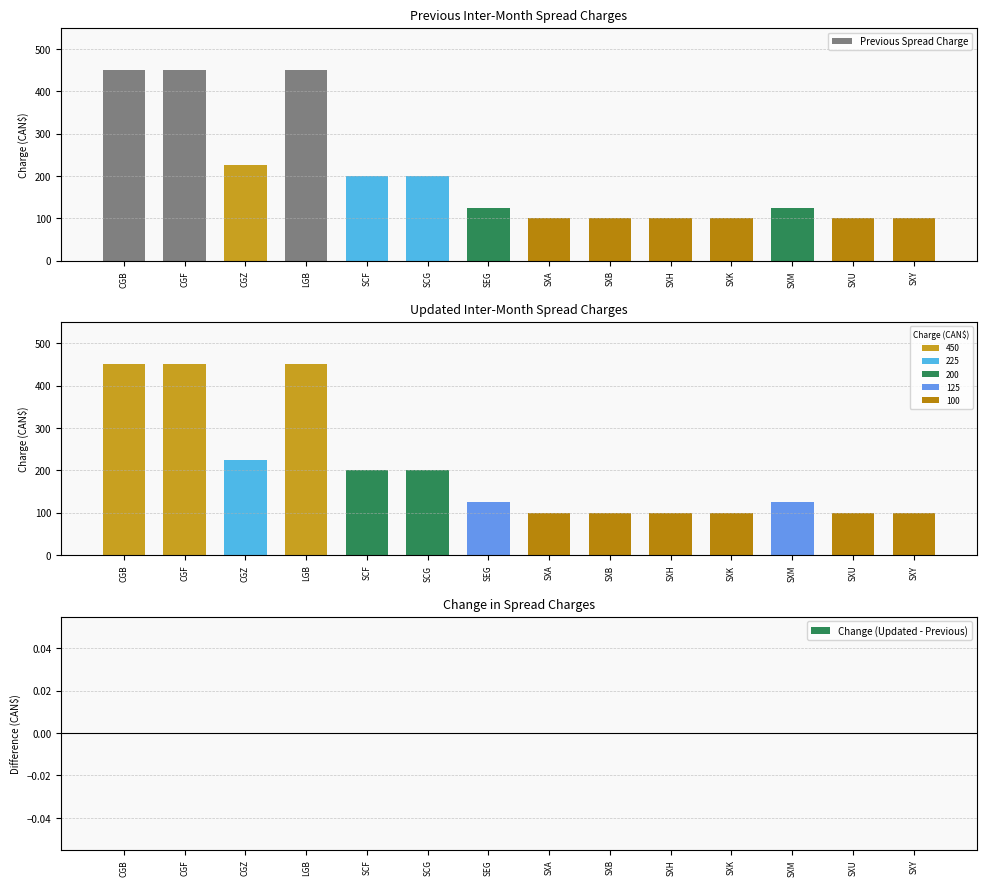

At which label is Change (Updated - Previous) closest to 0?

CGB